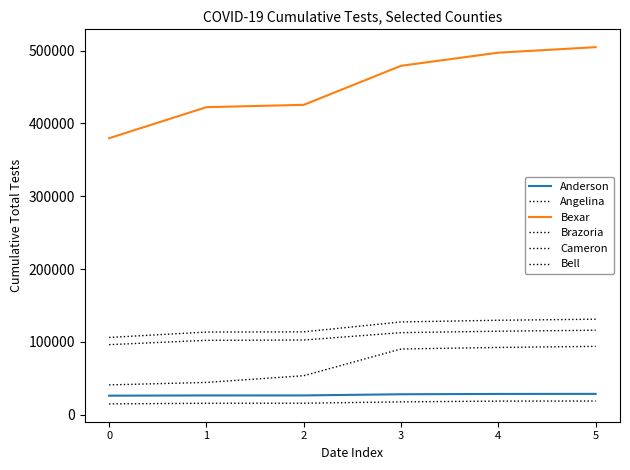

At which category is the sum across all series the highest?

5